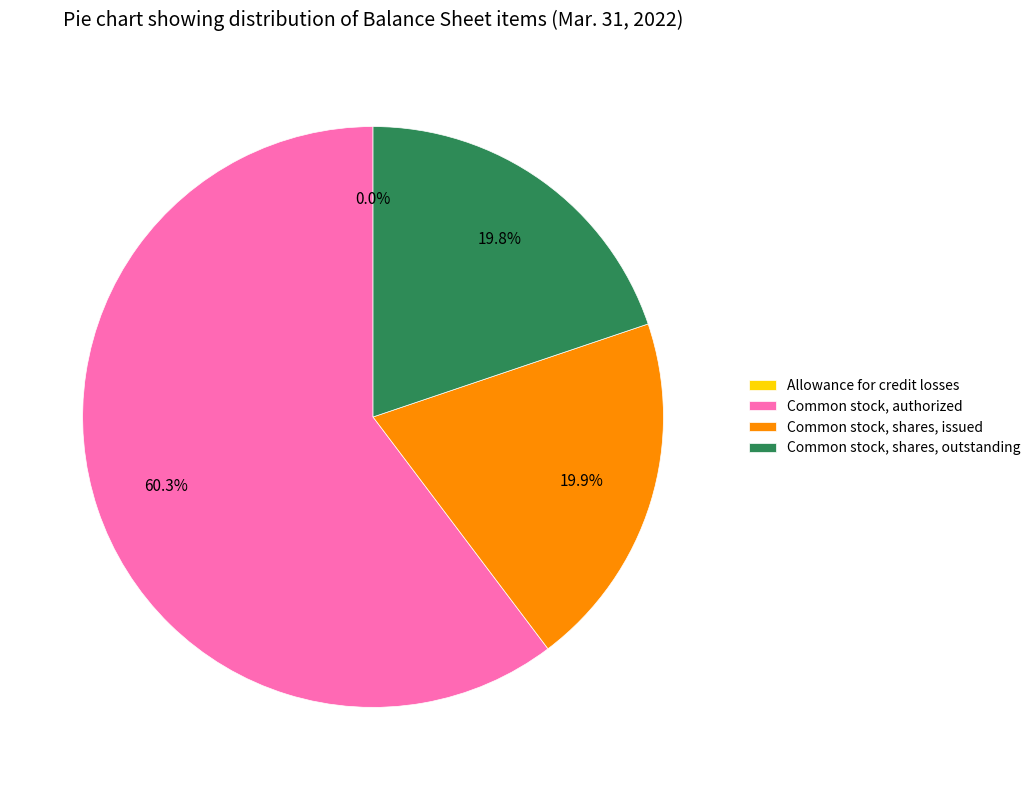

Which category has the biggest portion of the pie?

Common stock, authorized